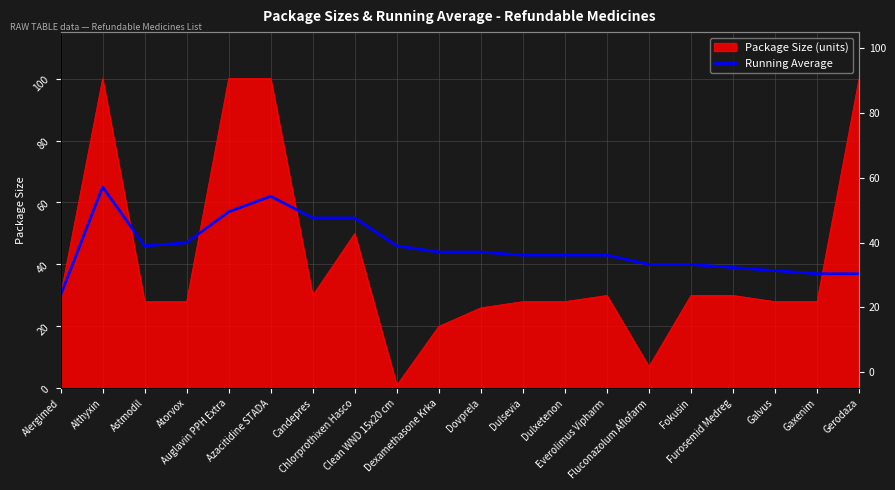

How many categories are shown in the chart?

20